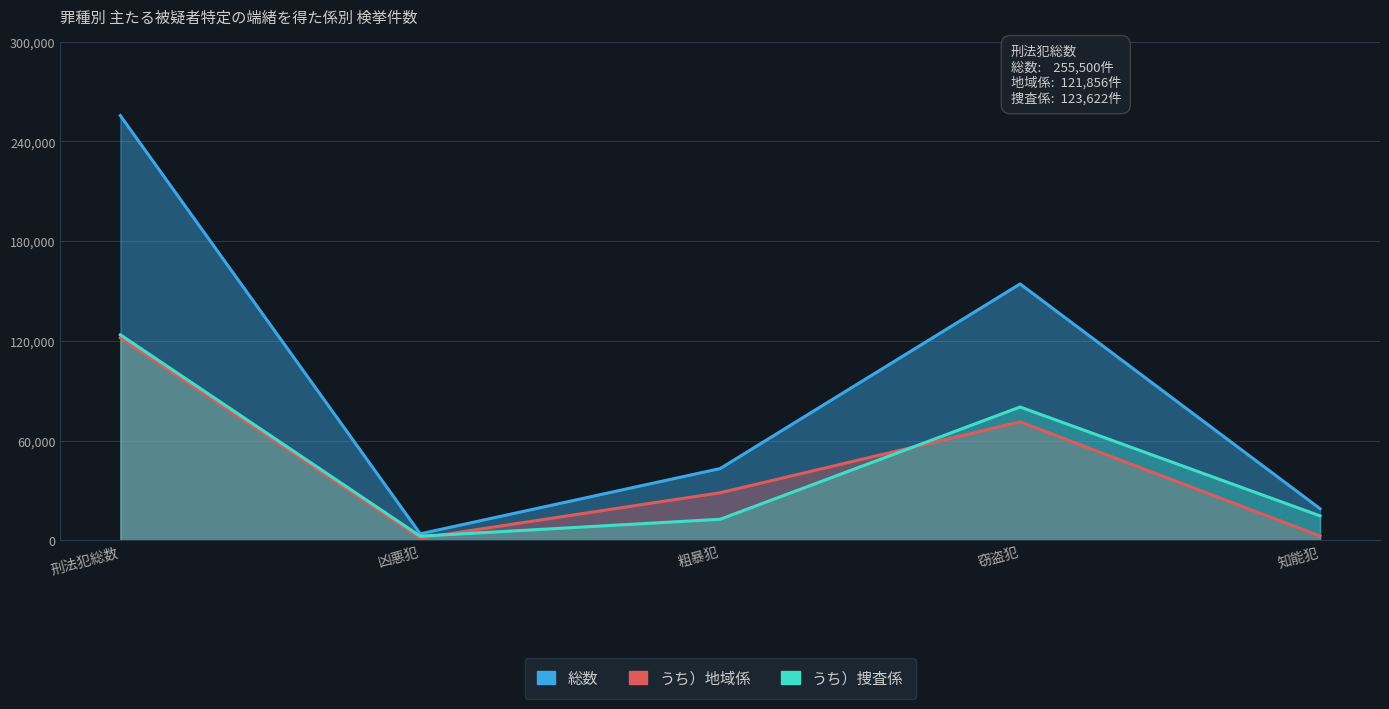

What is the value of the うち）地域係 point at the 4th from the left?

71233